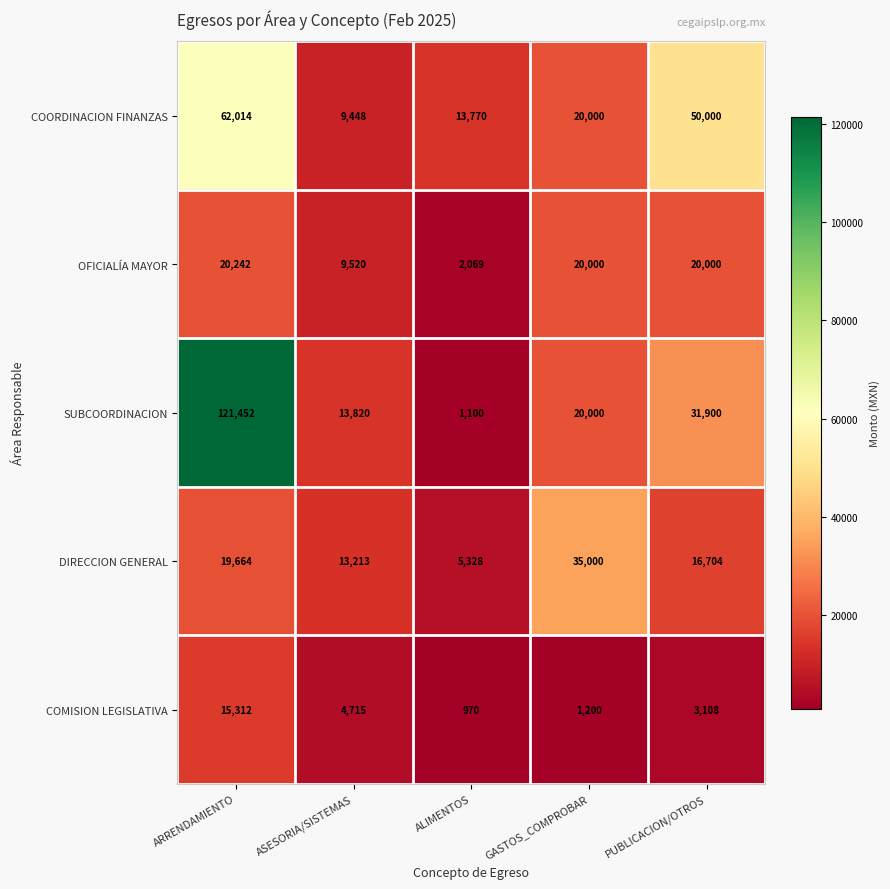

What is the sum of the OFICIALÍA MAYOR values at ARRENDAMIENTO and PUBLICACION/OTROS?

40242